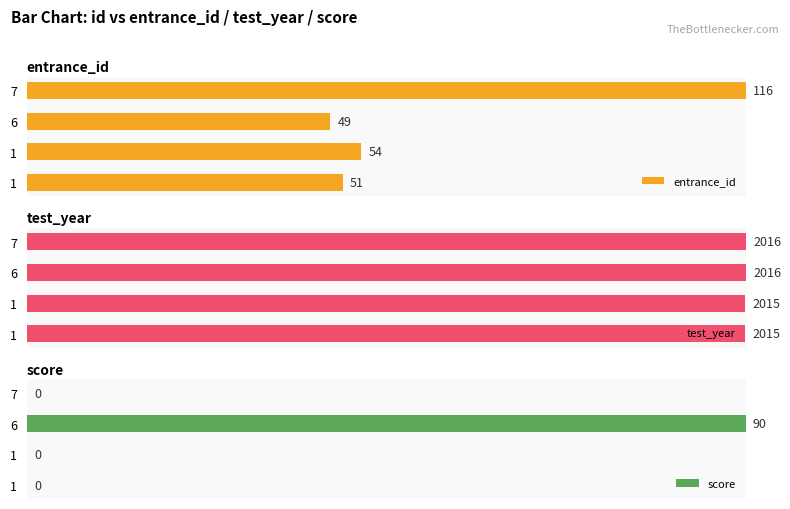

At which category is the sum across all series the highest?

6